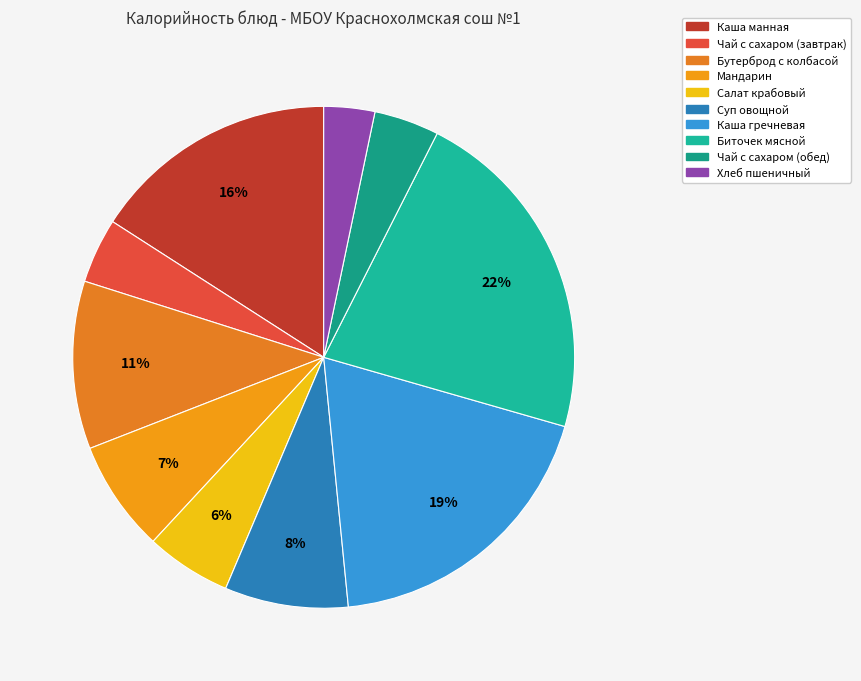

To the nearest percent, what is the average slice percentage?

10%